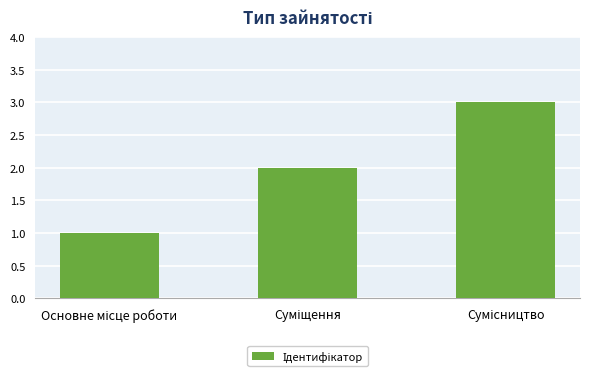

What is the difference between the maximum and second lowest values?

1